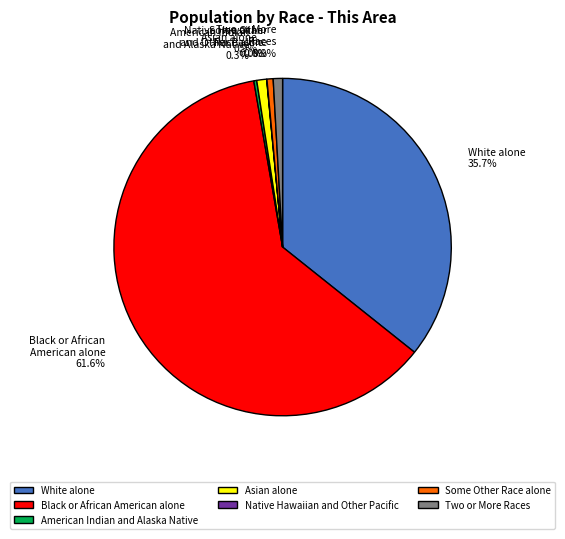

What percentage is the Two or More Races slice, to the nearest percent?

1%